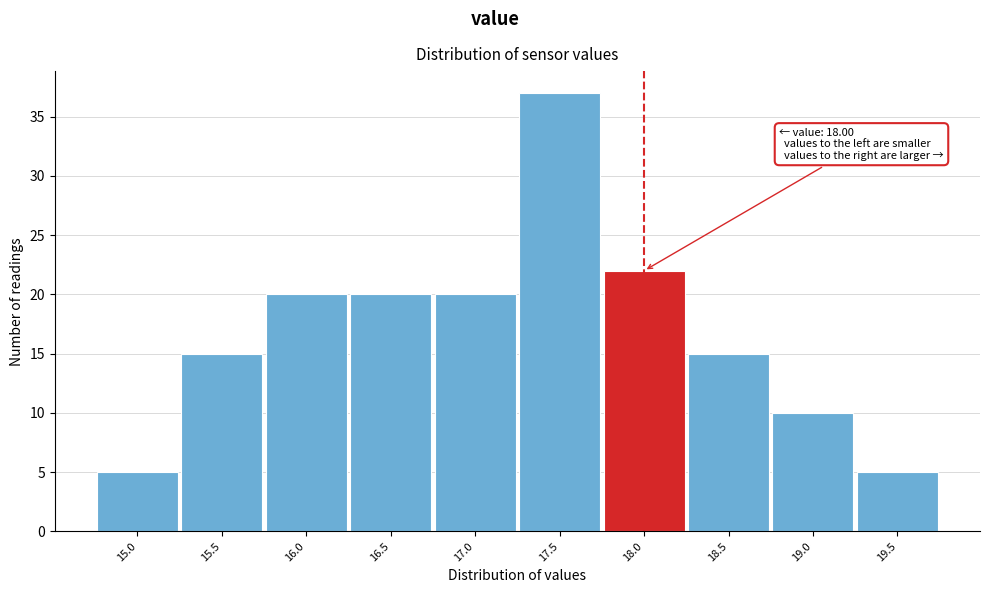

Over which range of the x-axis is the bar tallest?

17.25 to 17.75